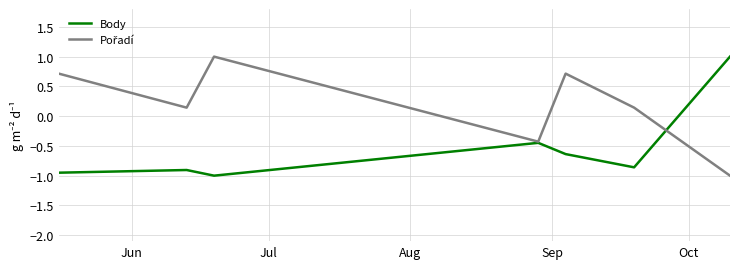

Is this an area chart (filled region under the line)?

No